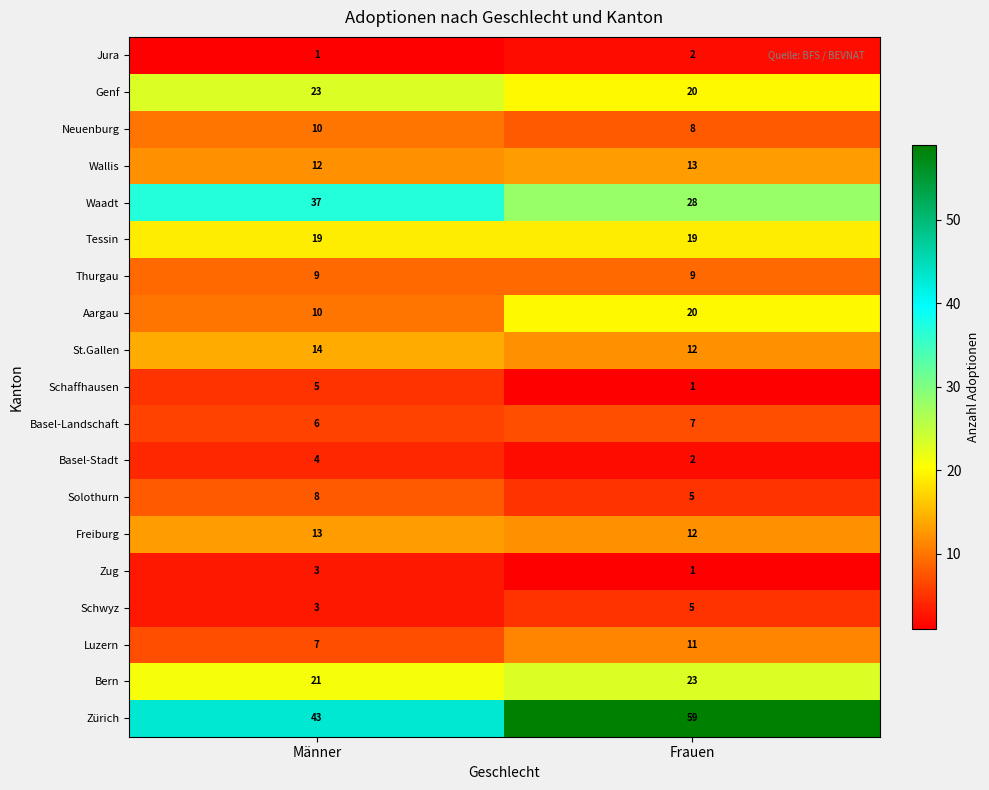

What is the greatest value displayed?

59